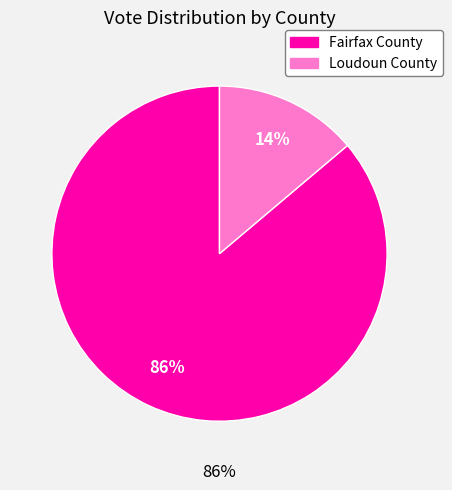

Which slice is the smallest?

Loudoun County